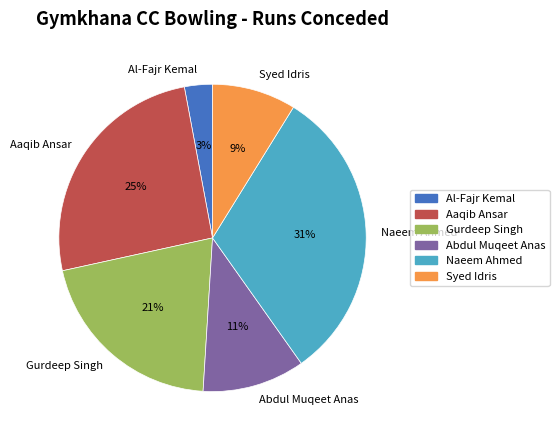

To the nearest percent, what portion does Gurdeep Singh represent?

21%